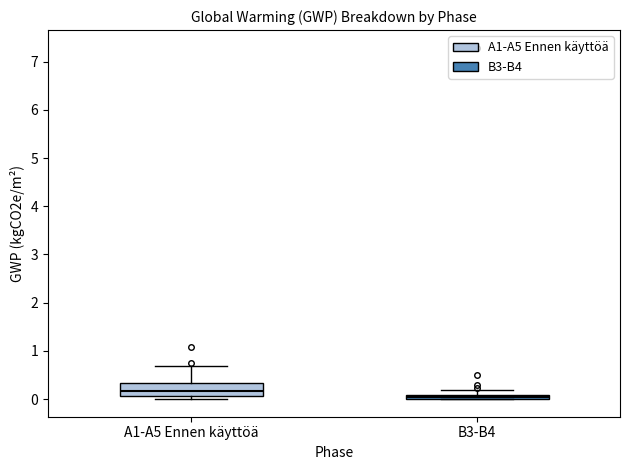

Where is the upper edge of the box for B3-B4 on the y-axis? The values are not printed on the chart, so give them approximately, as read against the axis.

0.1